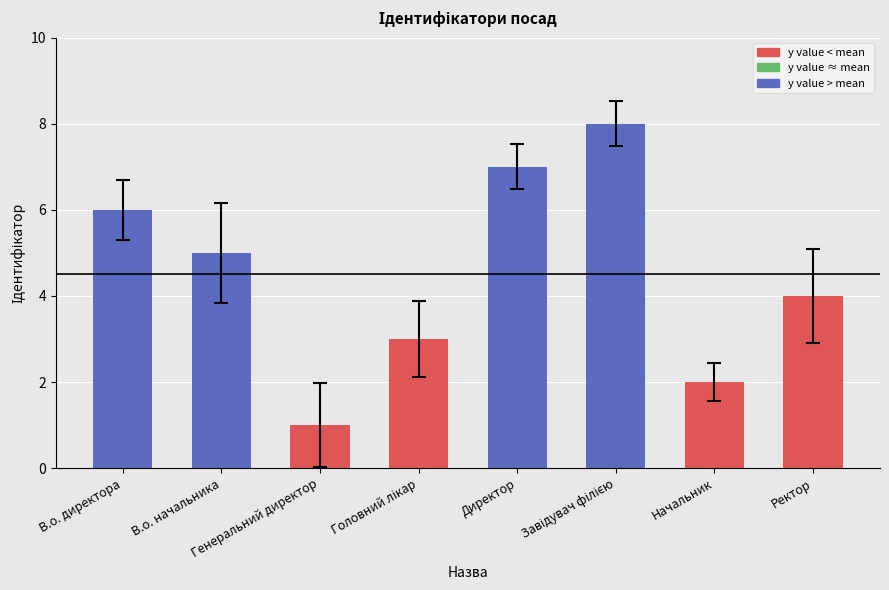

How many values are between 3 and 7?

5